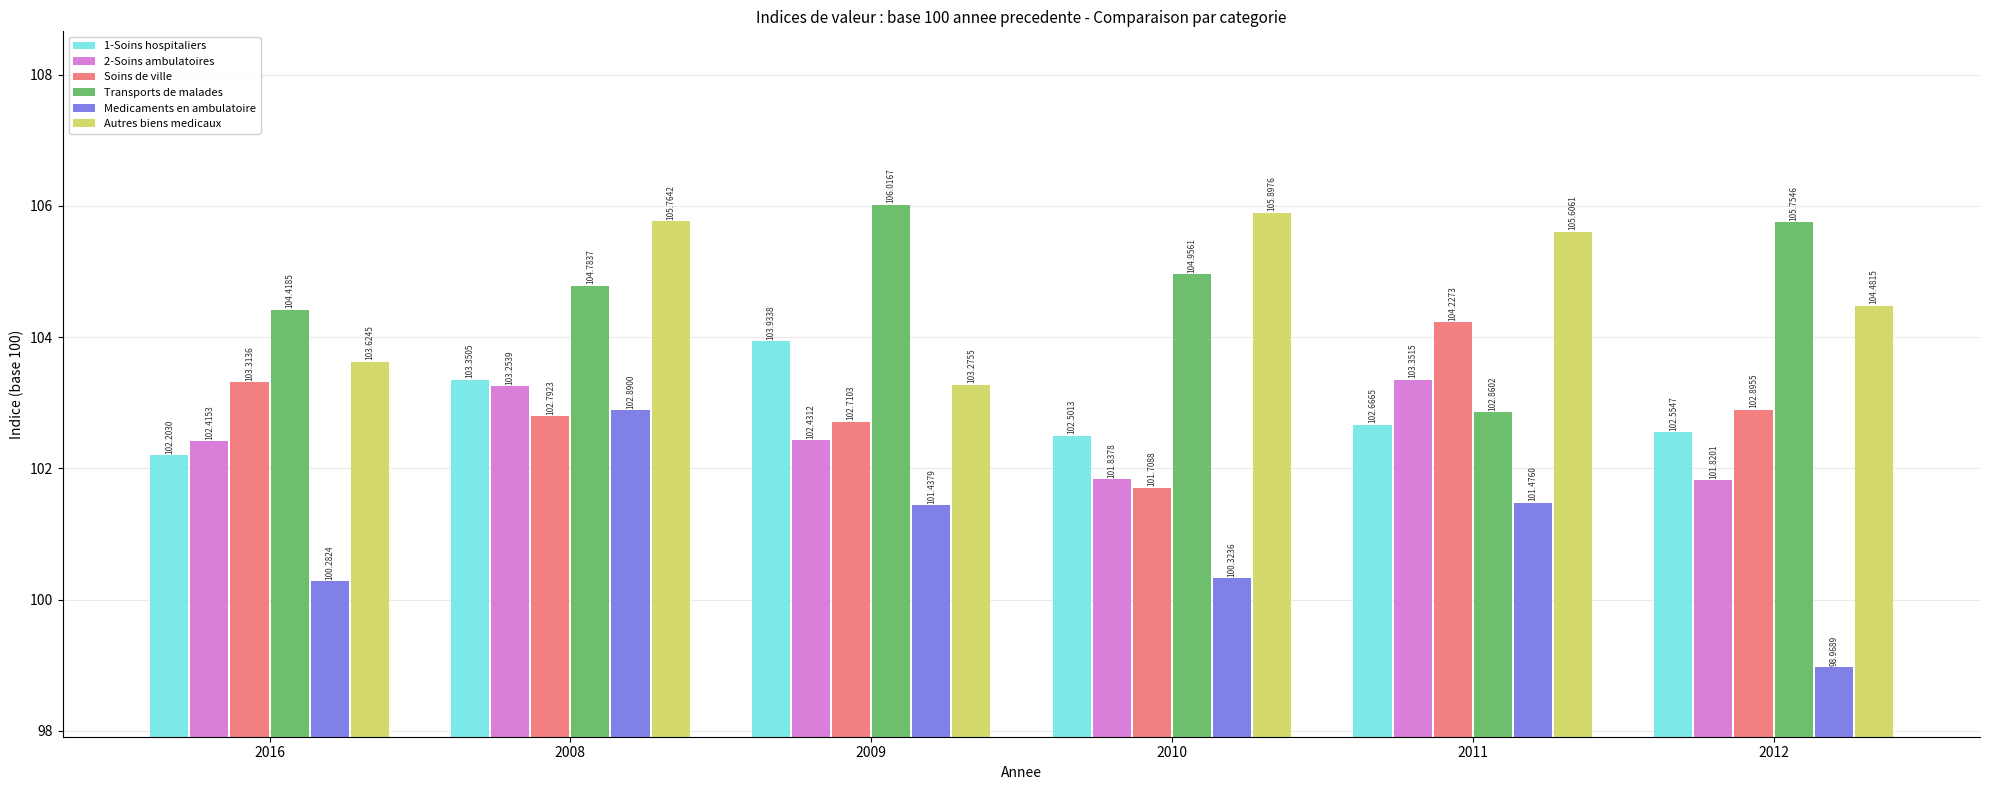

What is the greatest value displayed?

106.0